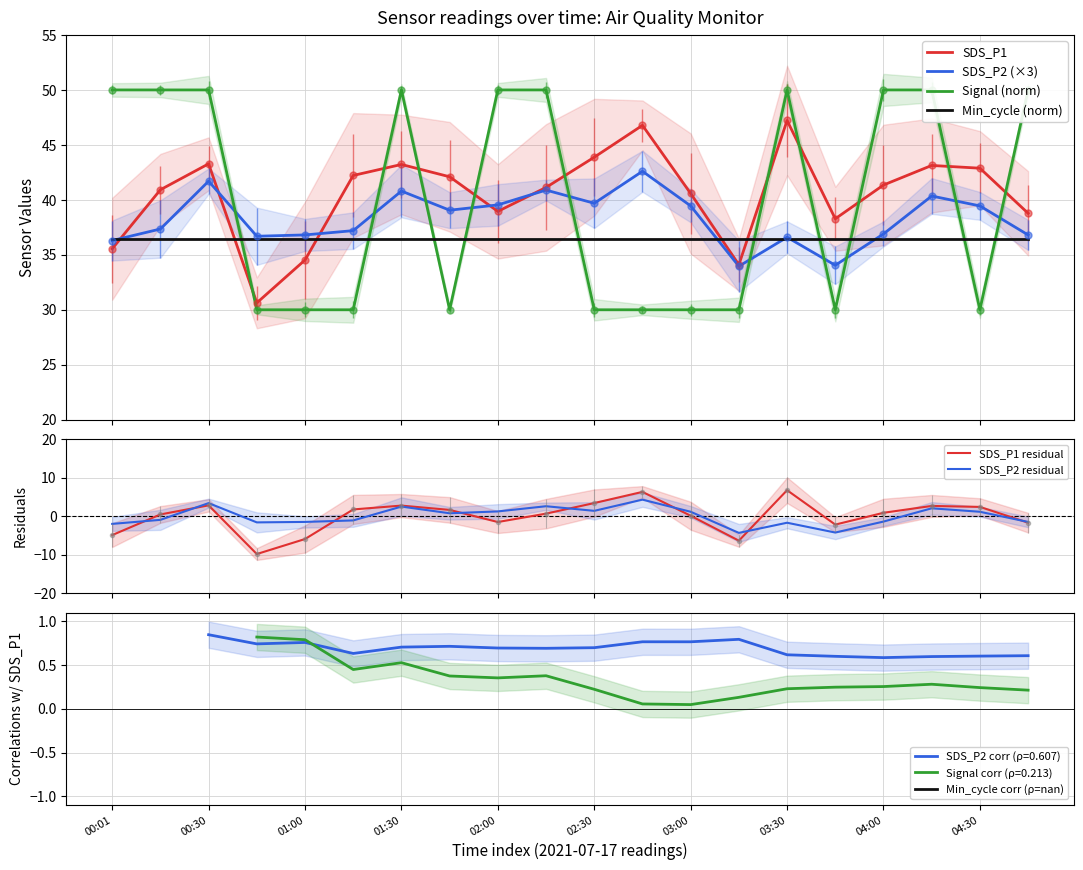

What is the difference between the second highest and minimum values in the SDS_P1 series?

16.2